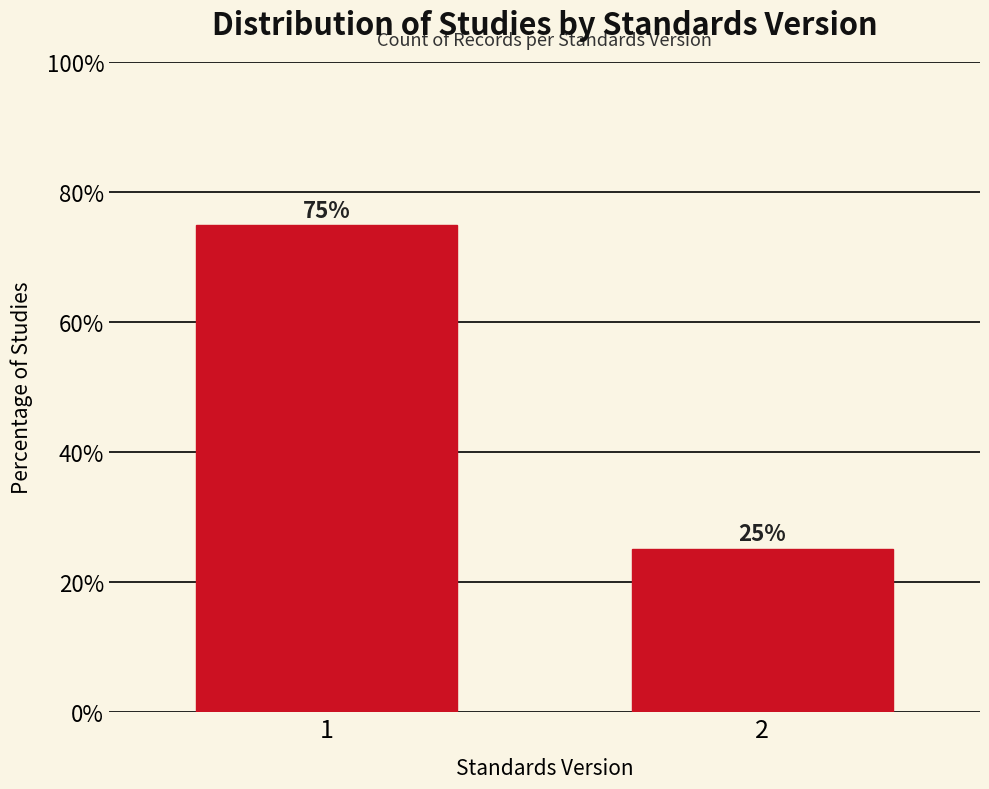

Rank the categories by value from lowest to highest.

2, 1